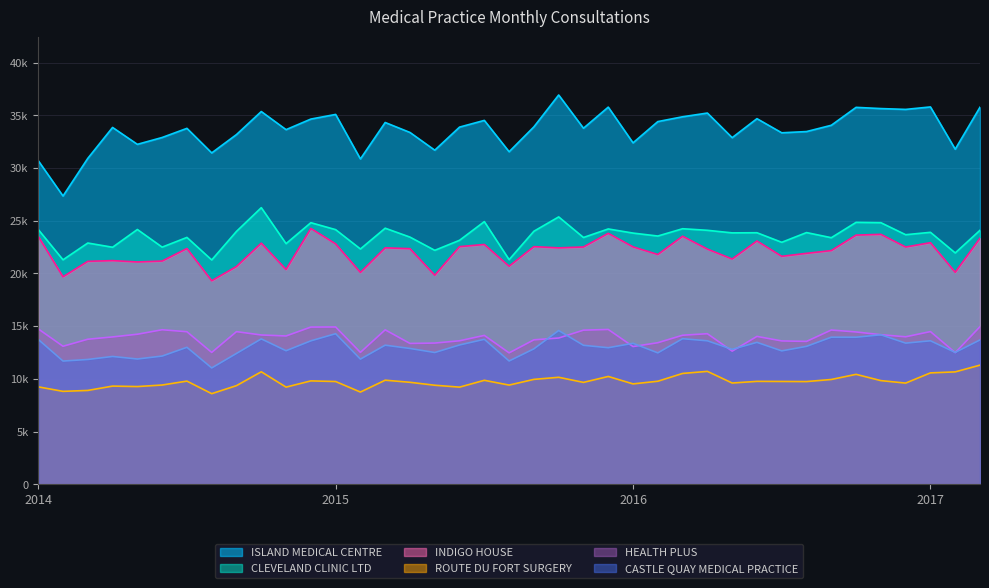

Which series has the largest total across all categories?

ISLAND MEDICAL CENTRE